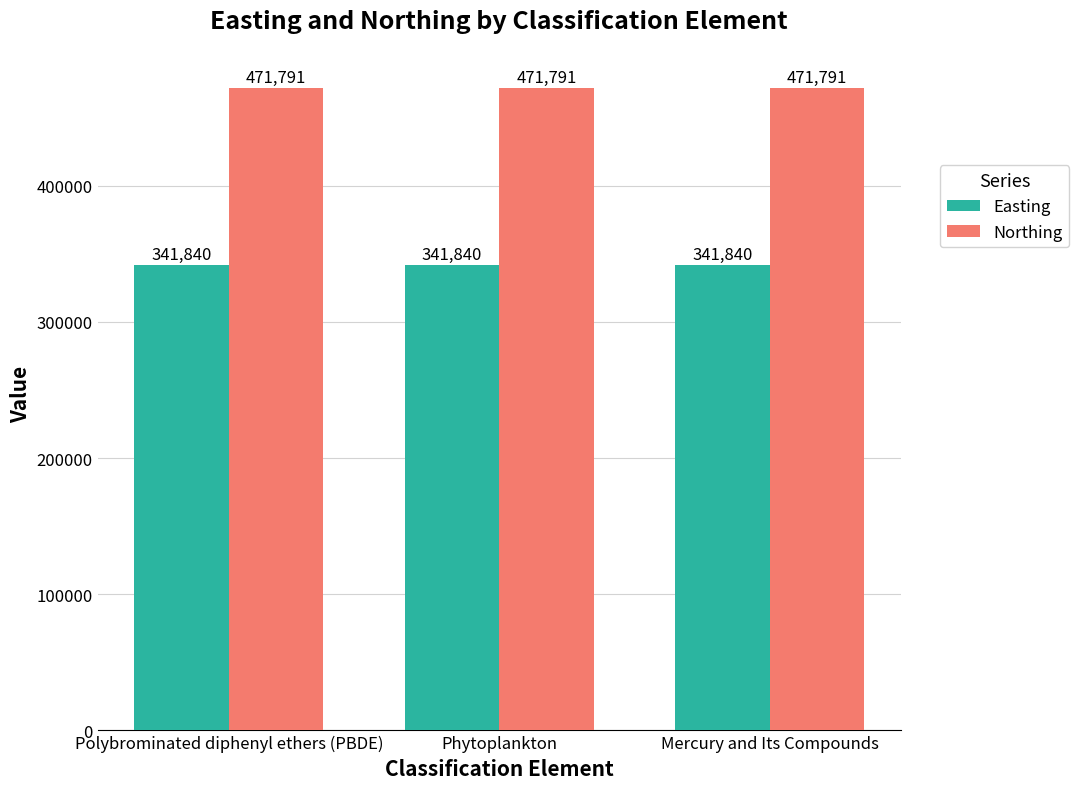

Rank the series by their average value, from lowest to highest.

Easting, Northing